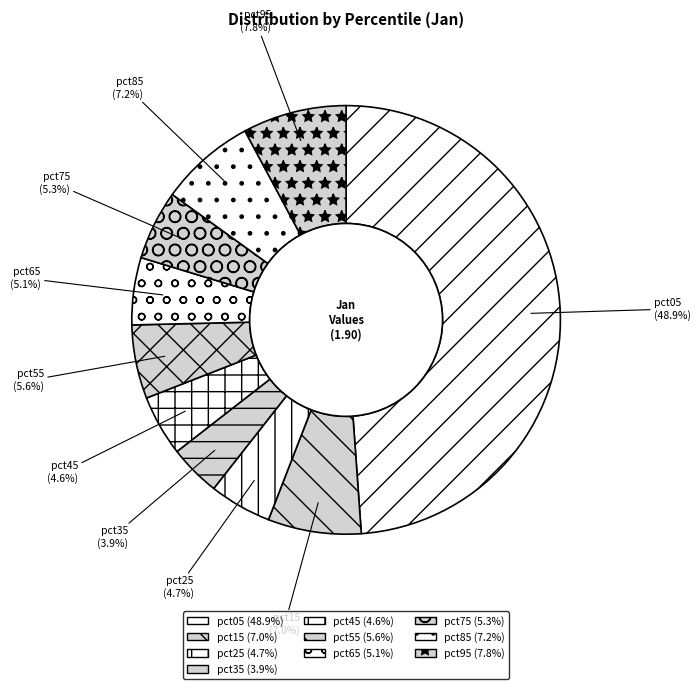

Which has a higher value, pct45 or pct75?

pct75